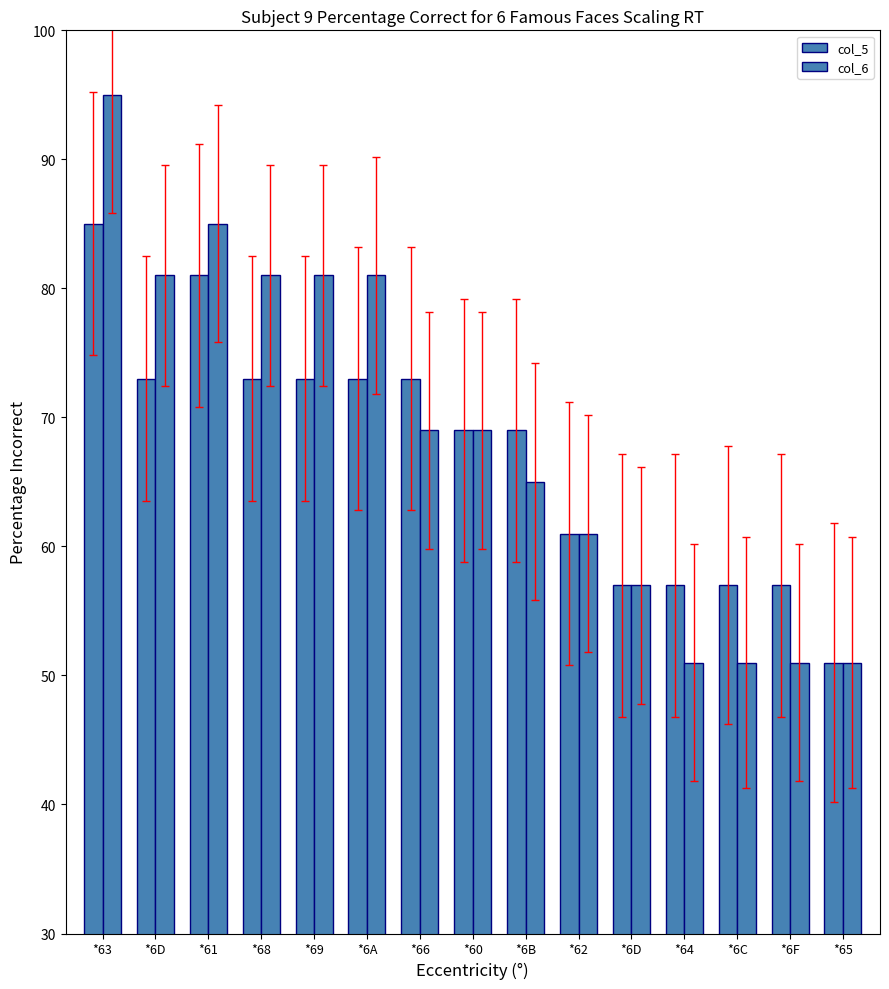

What is the greatest value displayed?

95.0